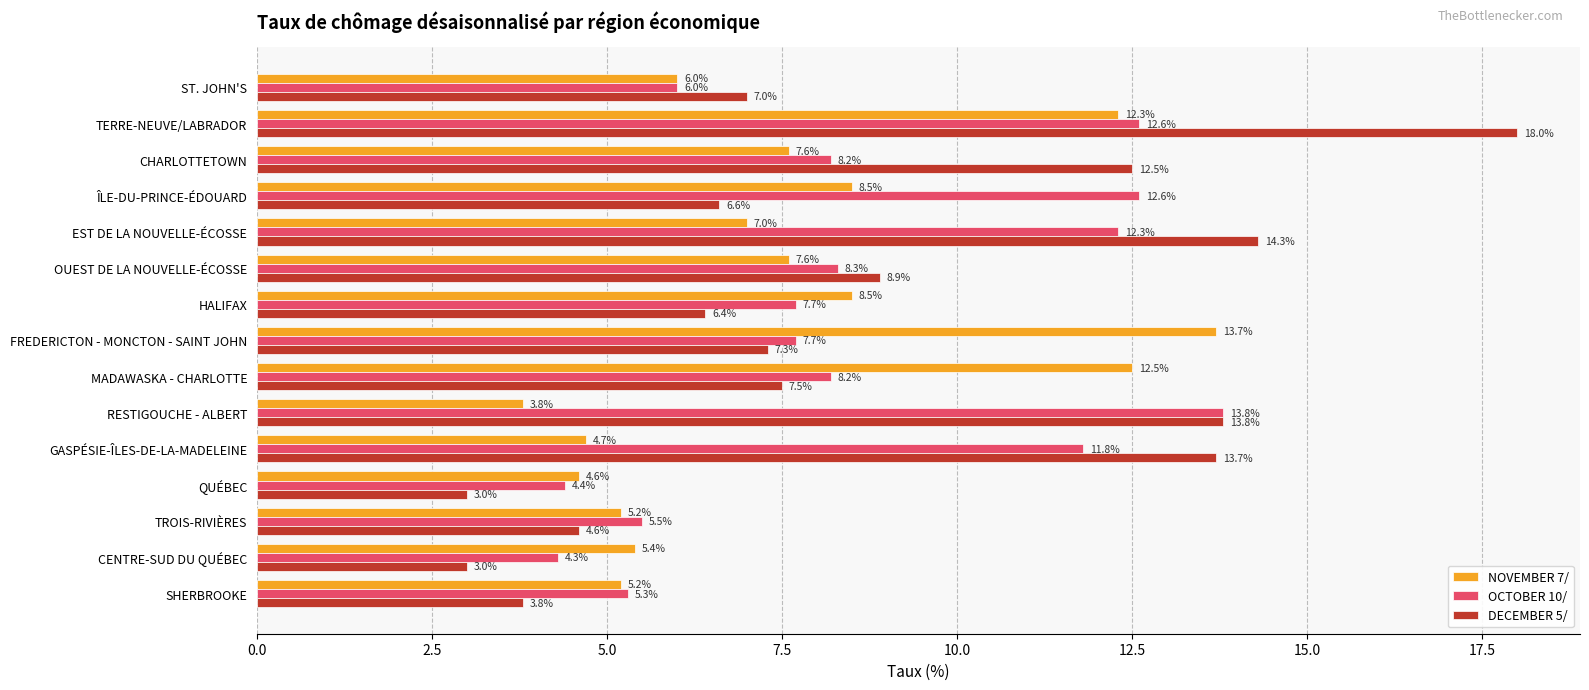

Which category has the lowest value in the NOVEMBER 7/ series?

RESTIGOUCHE - ALBERT